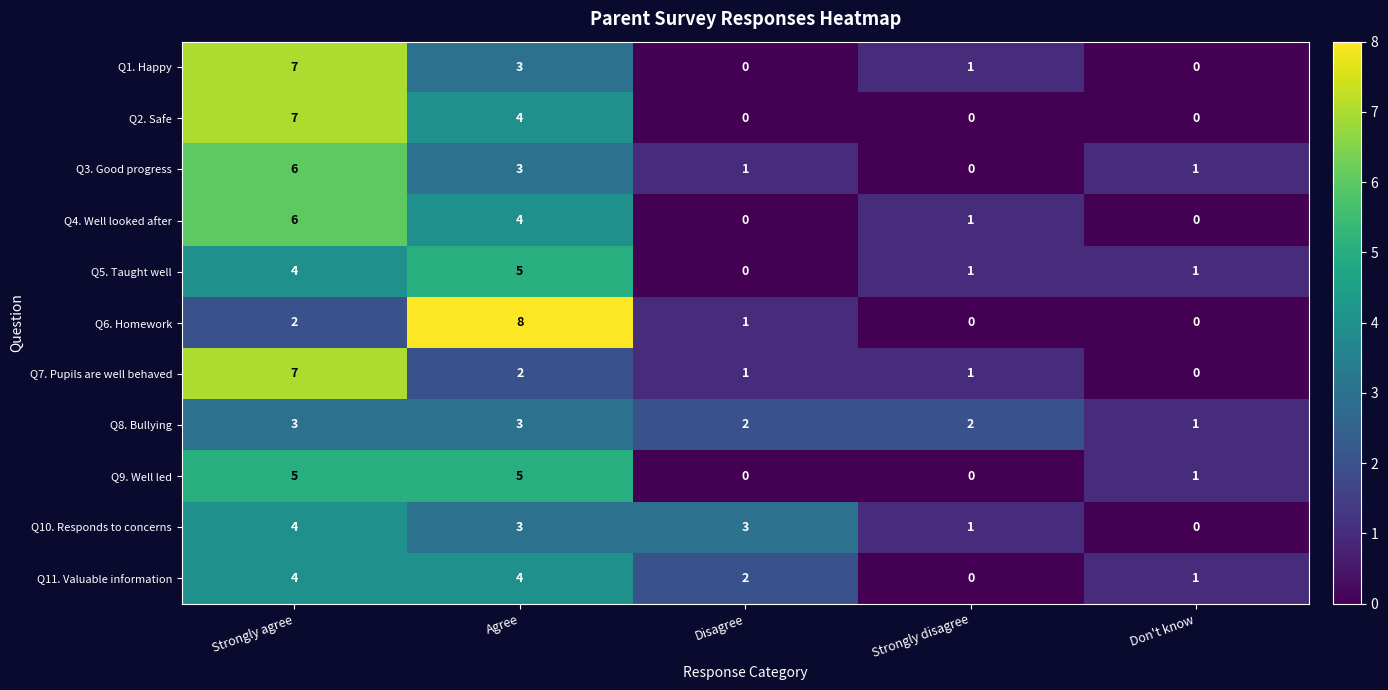

At which category is the sum across all series the highest?

Strongly agree